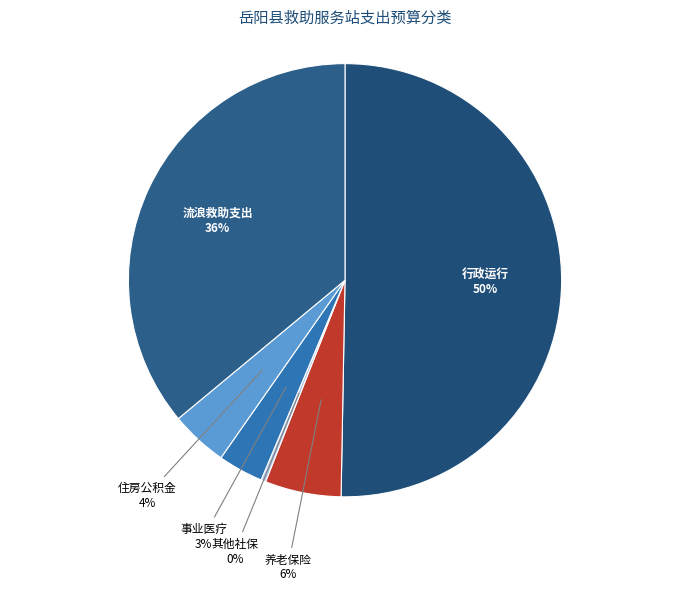

Which category has the biggest portion of the pie?

行政运行